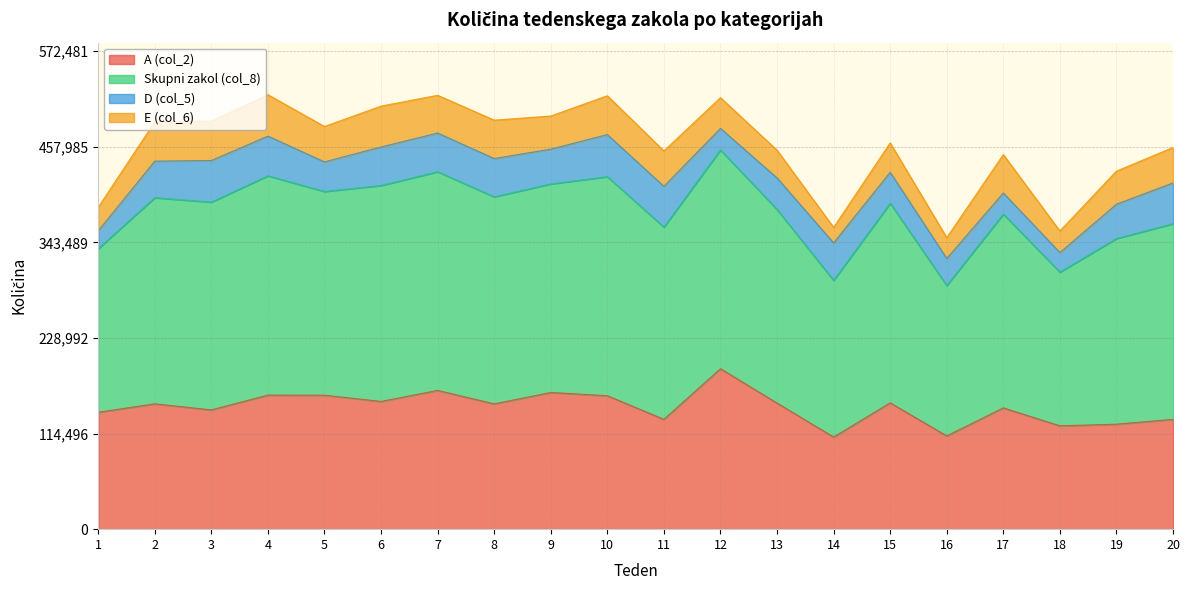

True or false: Skupni zakol (col_8) has more than 1 interior local peaks.

True